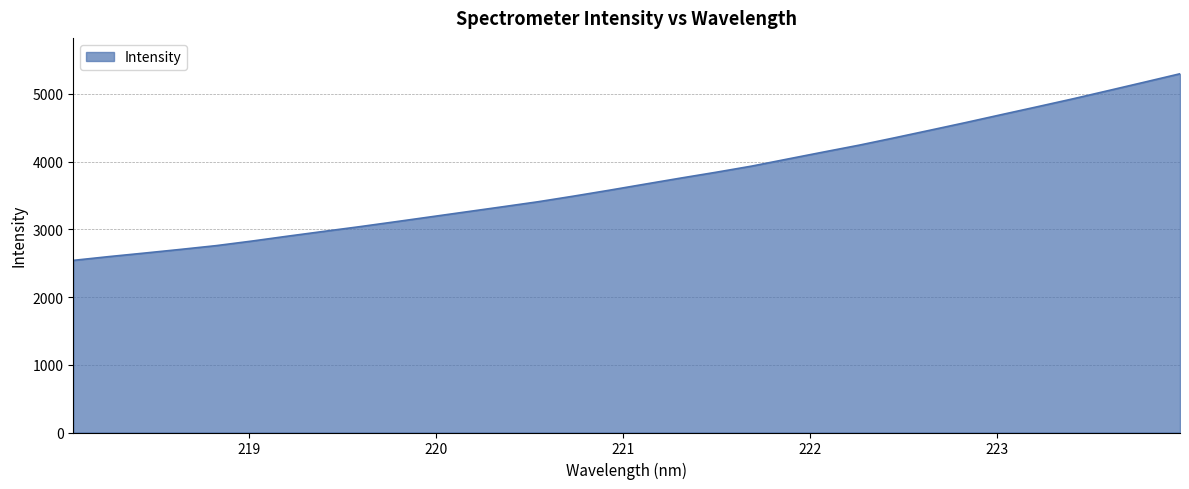

What is the maximum value shown in the chart?

5296.0